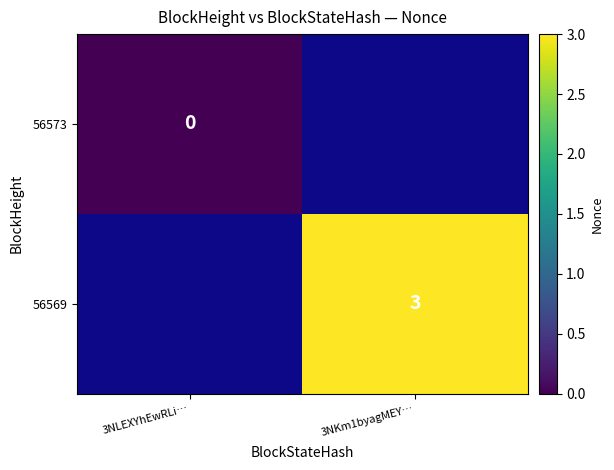

List the labels in order of 56573 value, largest first.

3NLEXYhEwRLi…, 3NKm1byagMEY…